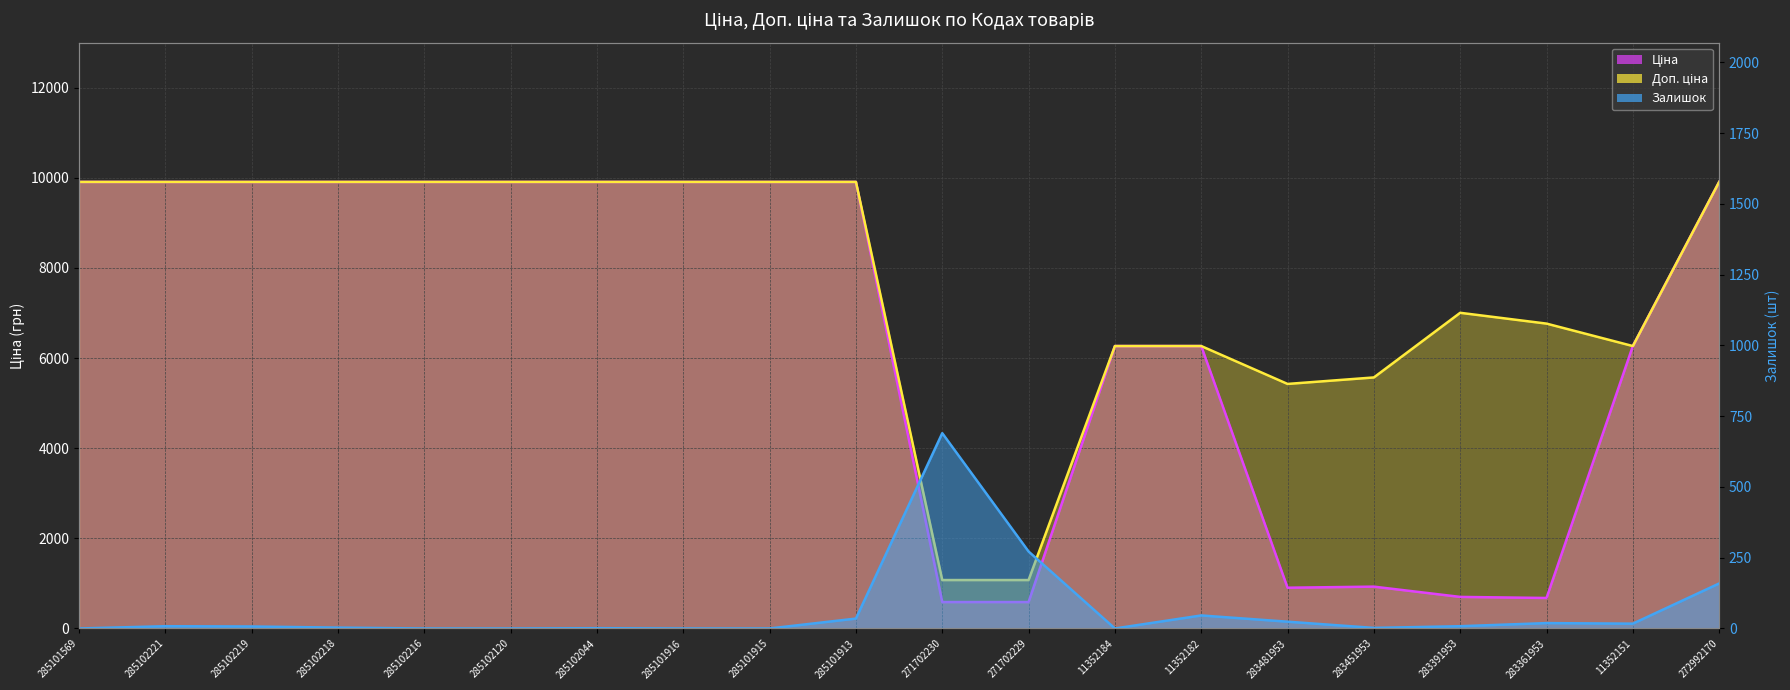

At which label is Залишок closest to 345?

271702229